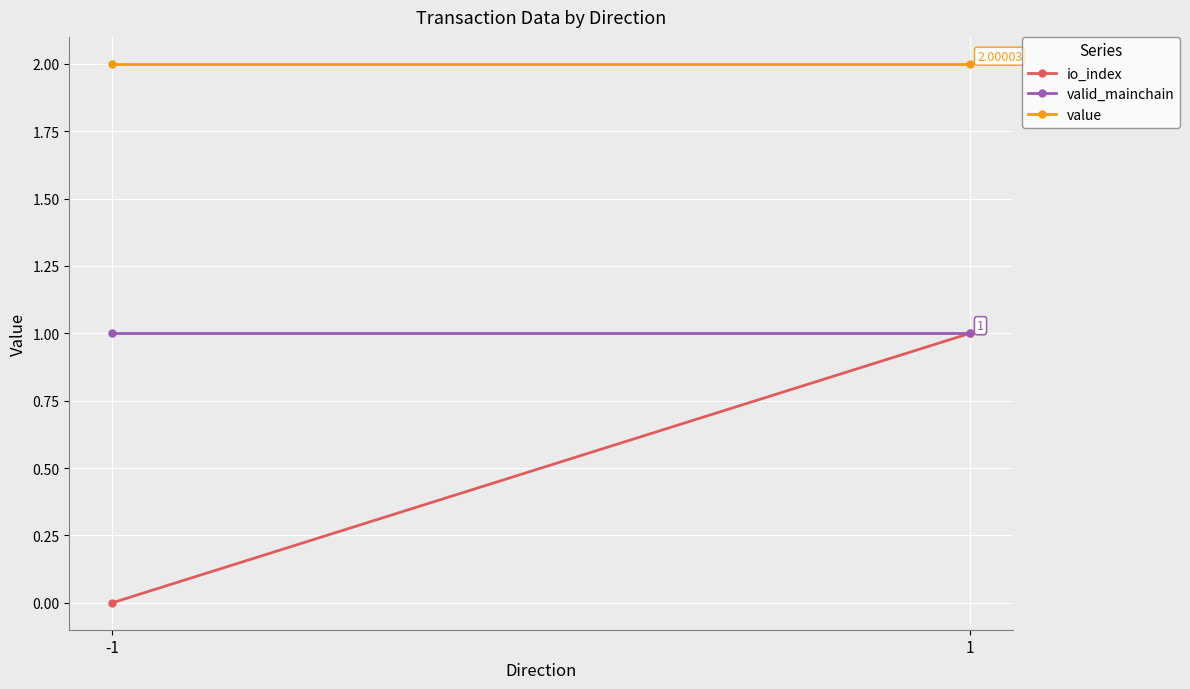

How many io_index values are between 0 and 1?

2